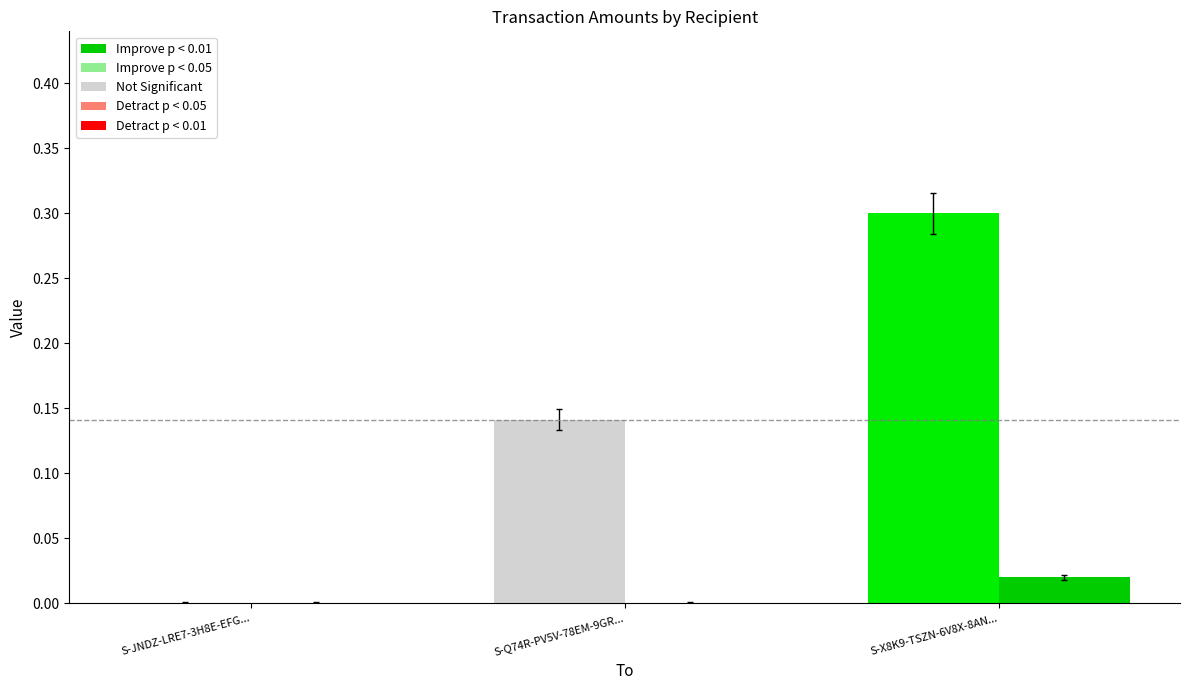

At which category is the sum across all series the highest?

S-X8K9-TSZN-6V8X-8AN...